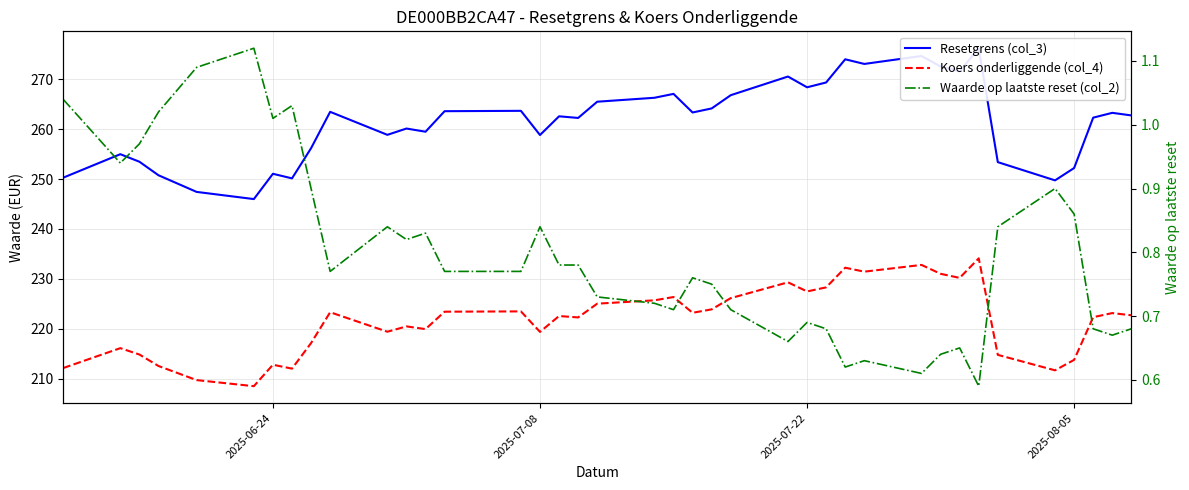

True or false: Waarde op laatste reset (col_2) and Koers onderliggende (col_4) intersect in this chart.

False